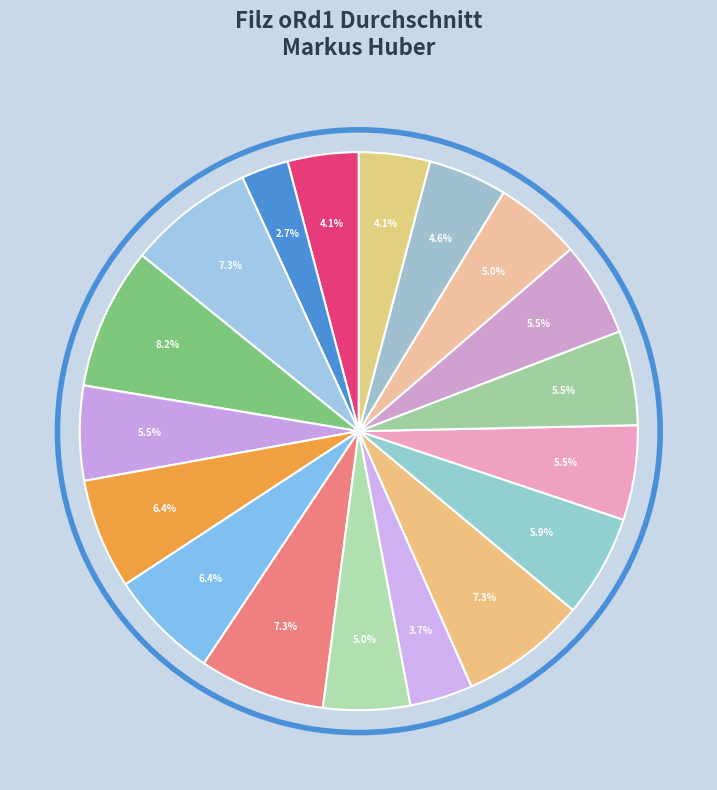

How many segments does this pie chart have?

18